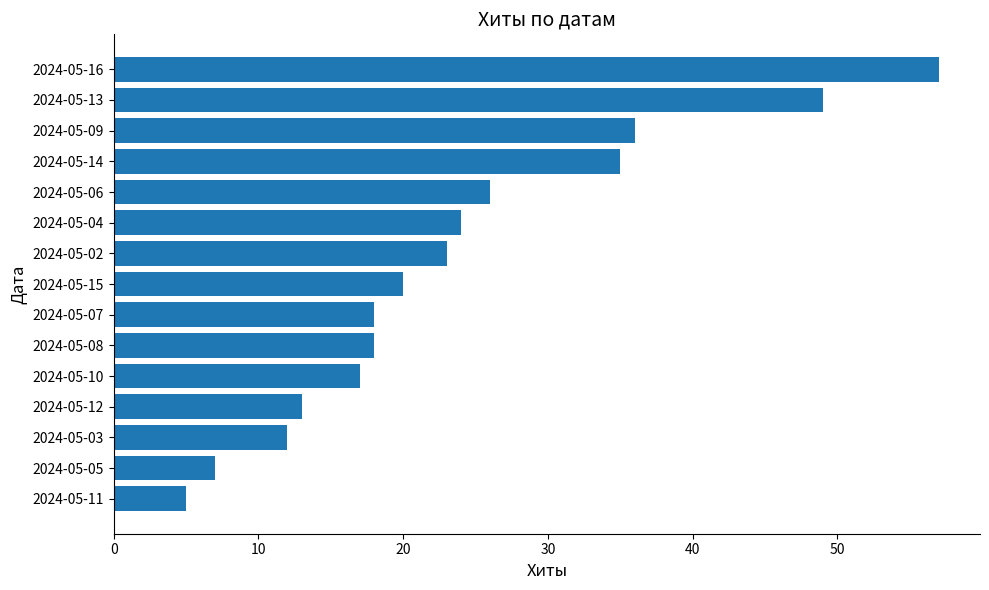

Is it true that the value at 2024-05-14 is 35?

True